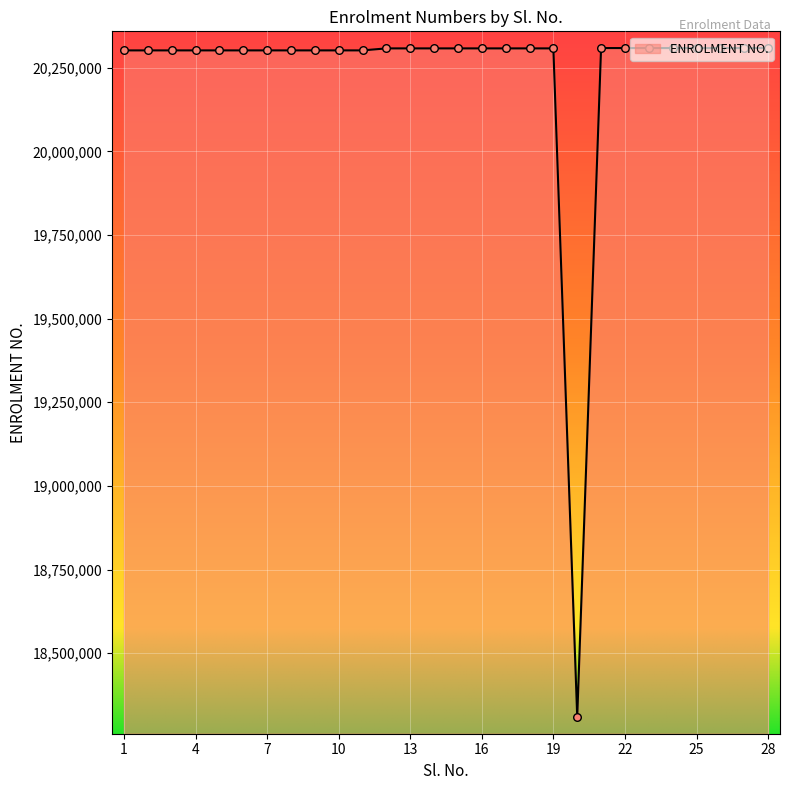

What is the minimum value shown in the chart?

18309013